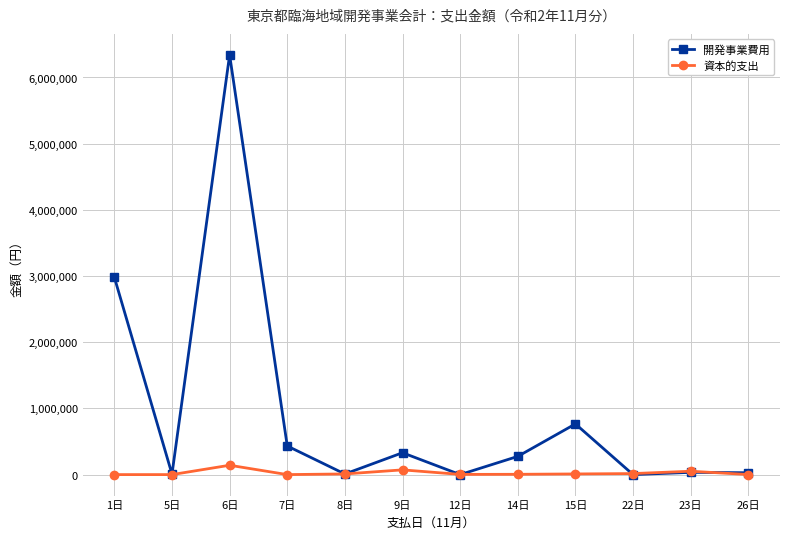

List the series in order of their overall mean, lowest first.

資本的支出, 開発事業費用